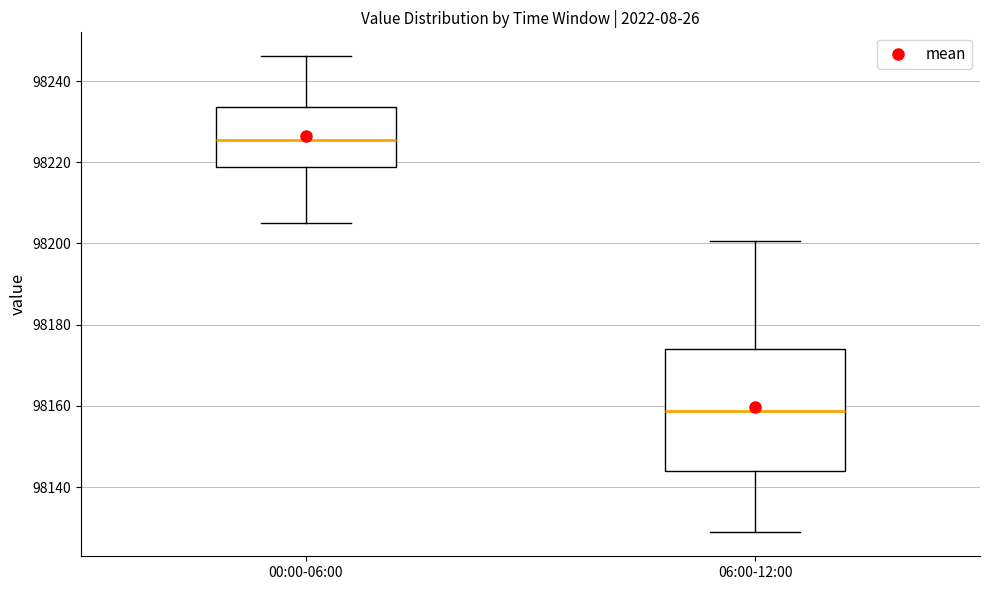

Which box has the lowest median line?

06:00-12:00